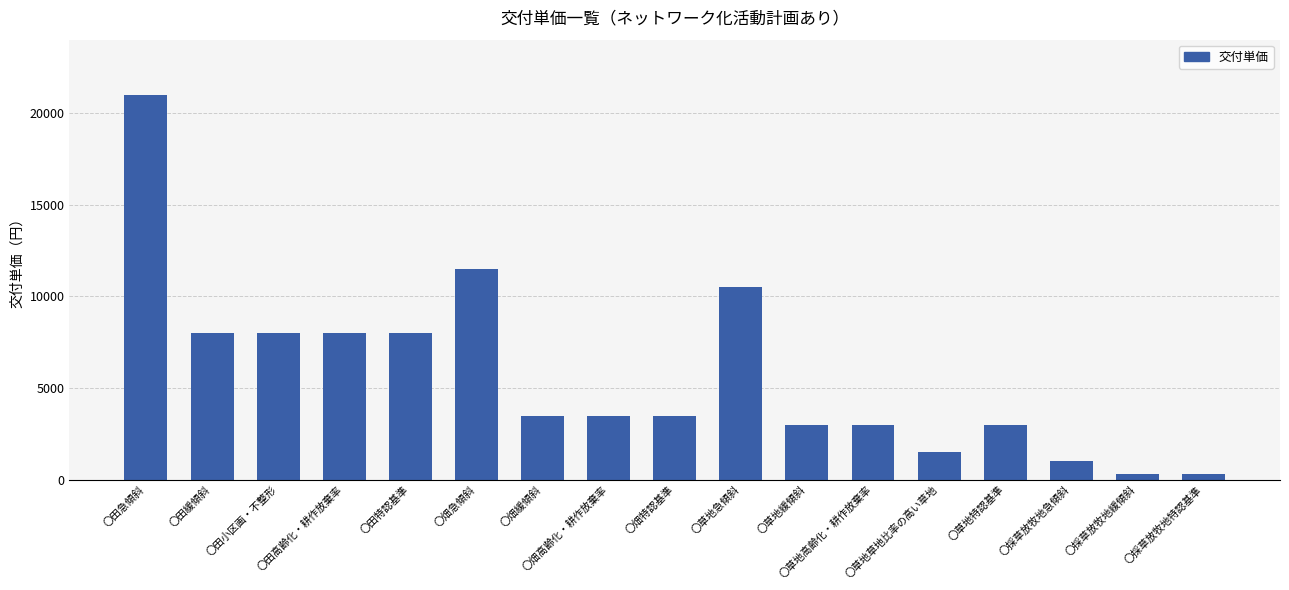

What is the approximate value at 〇草地草地比率の高い草地?

1500